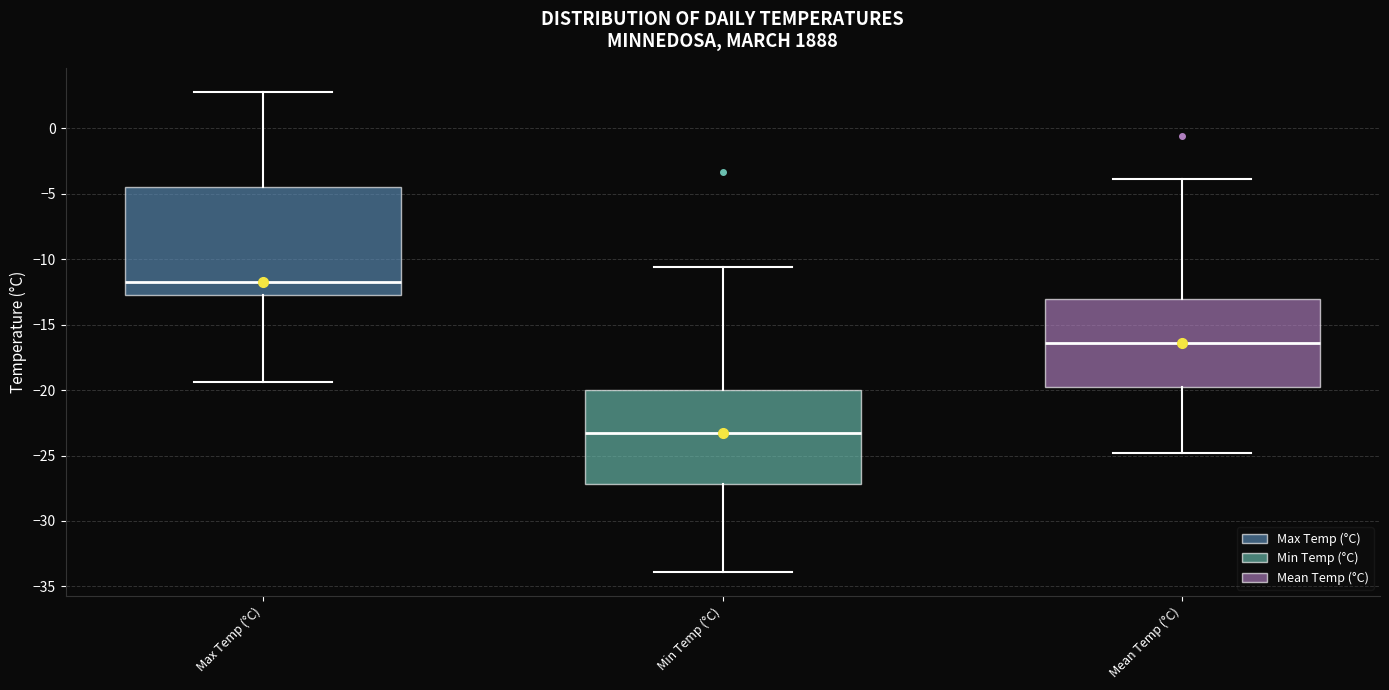

Which box has the highest median line?

Max Temp (°C)